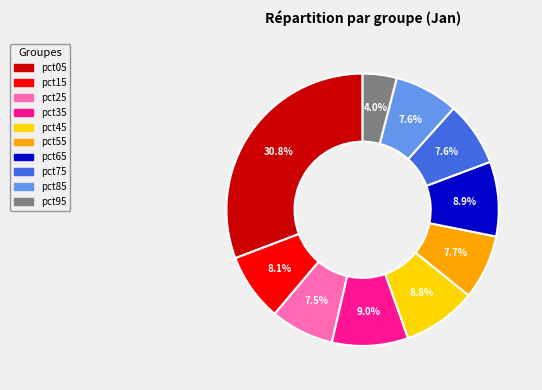

Is there a majority slice in this chart?

No